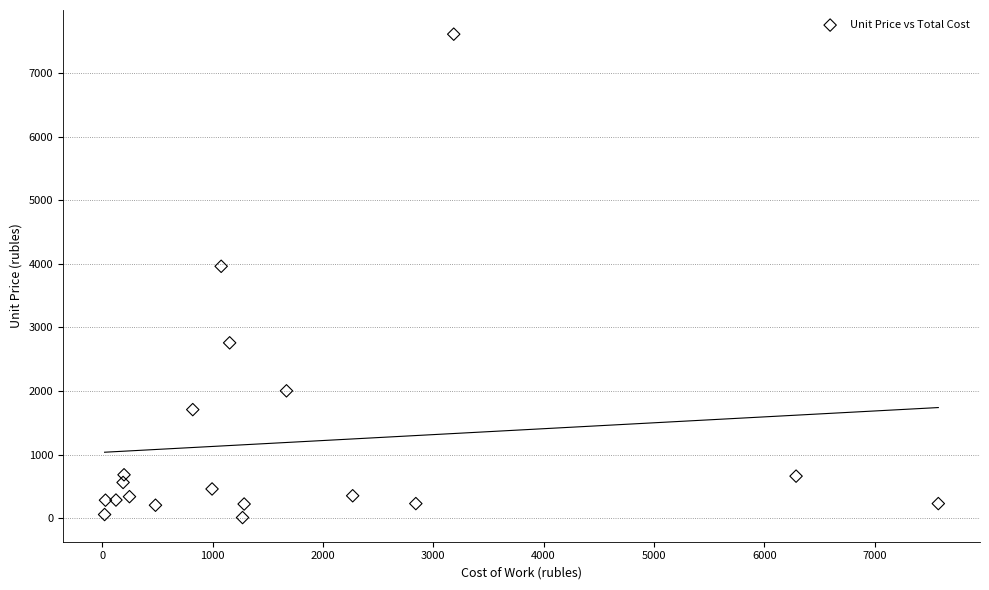

What is the range of X values (max minus min)?

7557.4